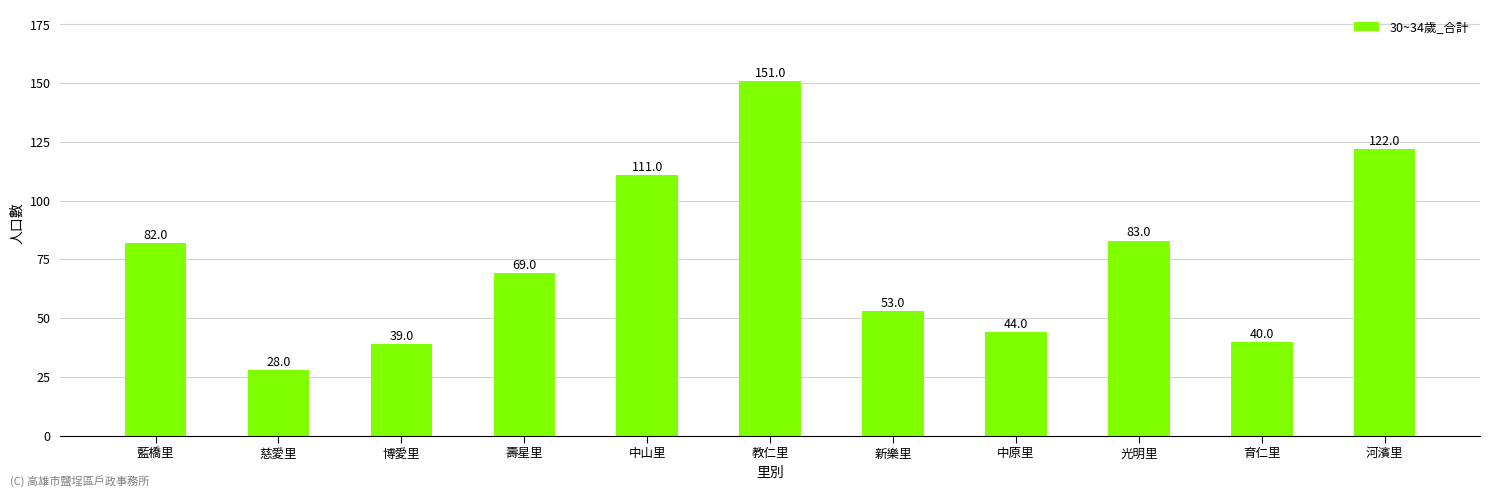

True or false: the data shows 40 at 育仁里.

True